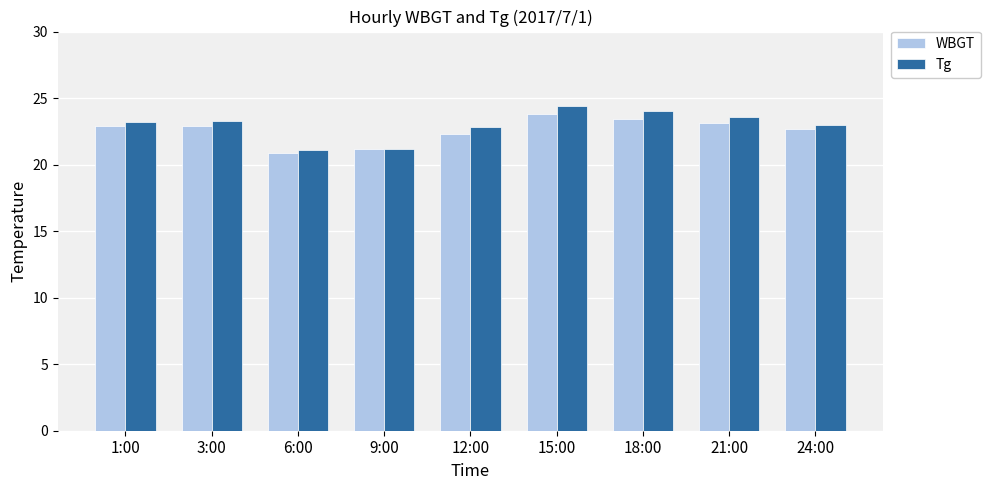

What are all the series names shown in the legend?

WBGT, Tg